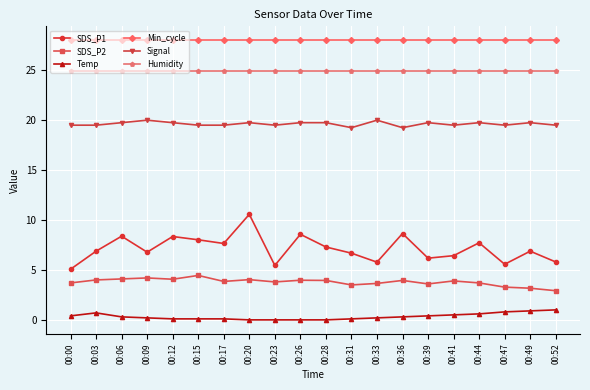

Is this an area chart (filled region under the line)?

No